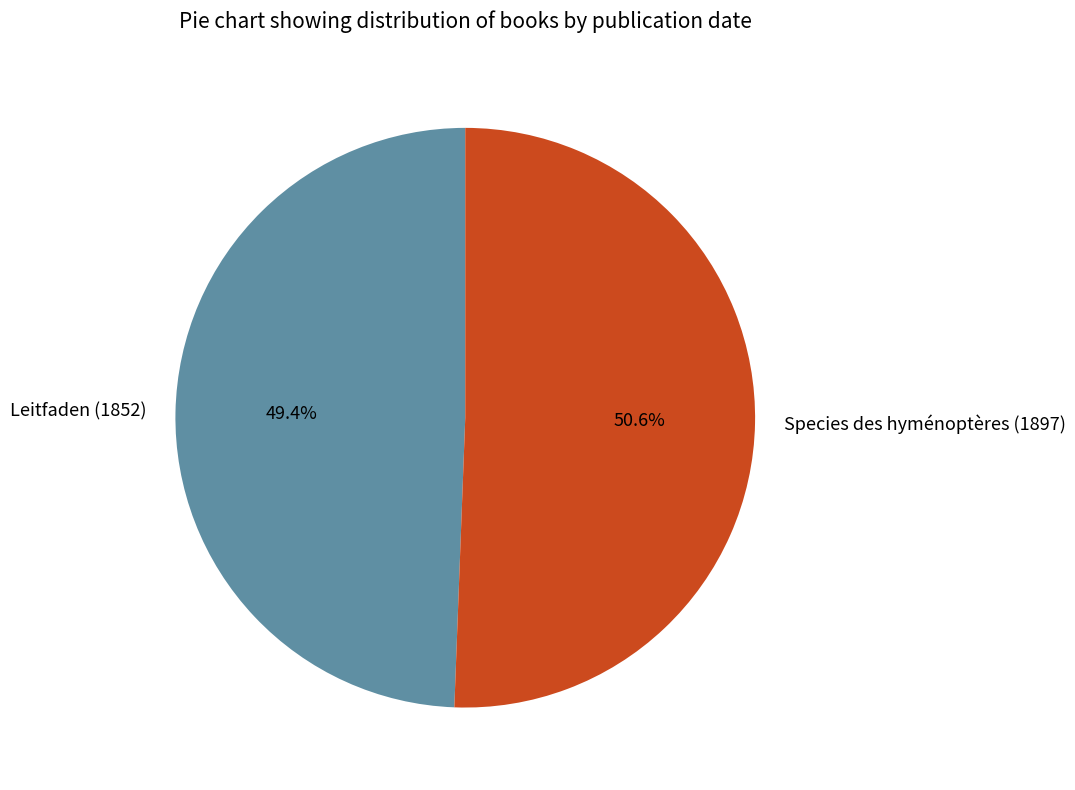

Is it true that Species des hyménoptères (1897) is 51% of the pie?

True